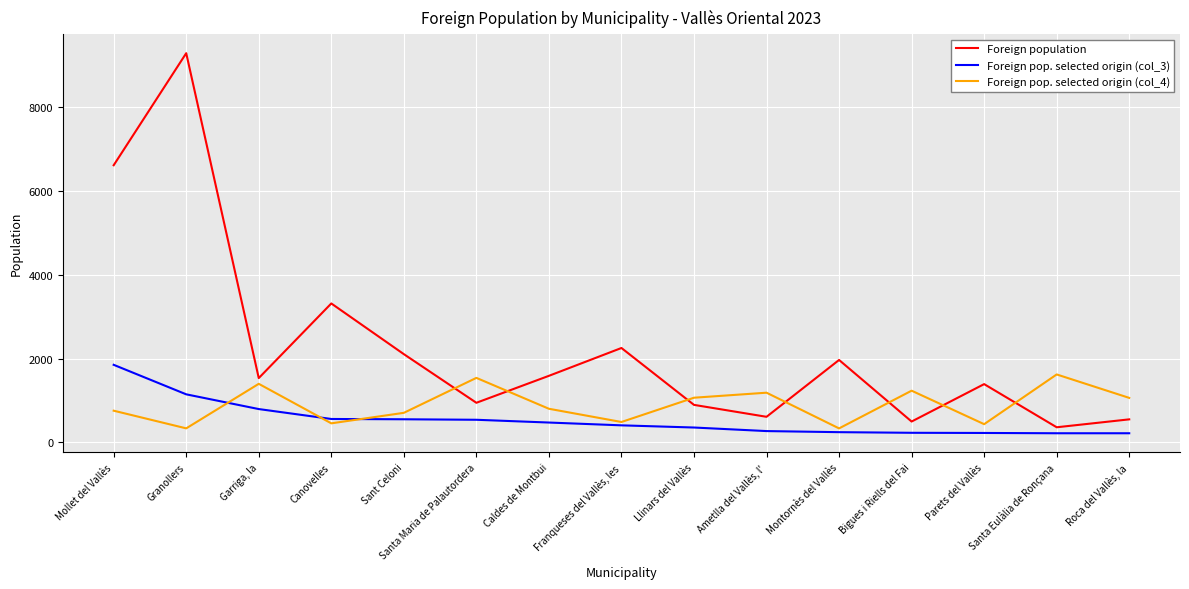

What is the approximate value of Foreign pop. selected origin (col_3) at Parets del Vallès?

222